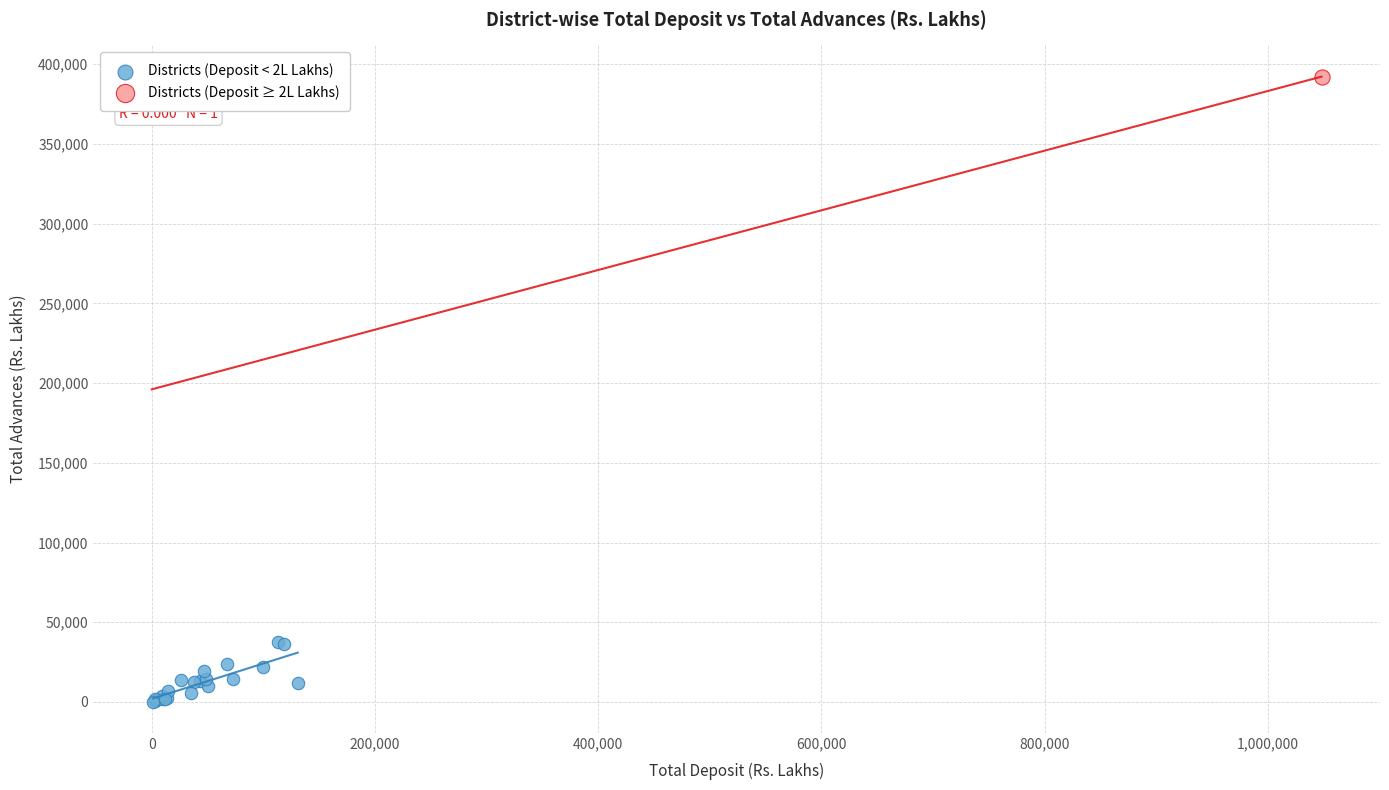

What are all the series names shown in the legend?

Districts (Deposit < 2L Lakhs), Districts (Deposit ≥ 2L Lakhs)